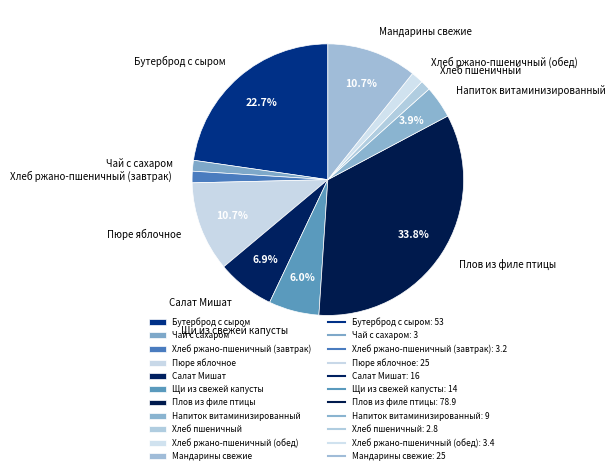

What is the largest slice in the pie chart?

Плов из филе птицы